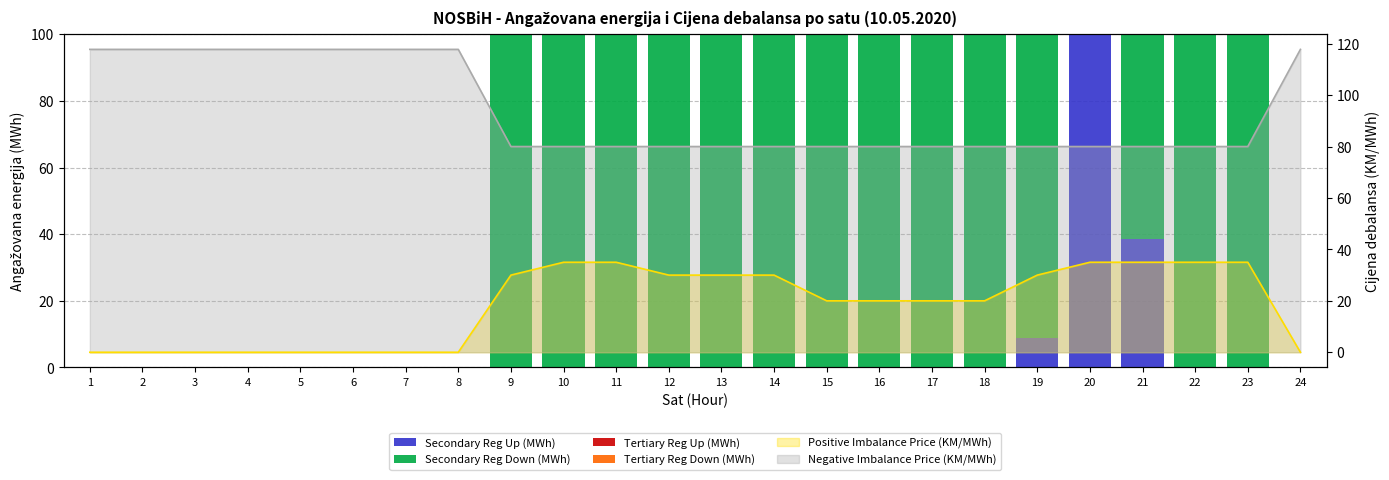

The Secondary Reg Down (MWh) series shows 100.0 at 22. True or false?

True